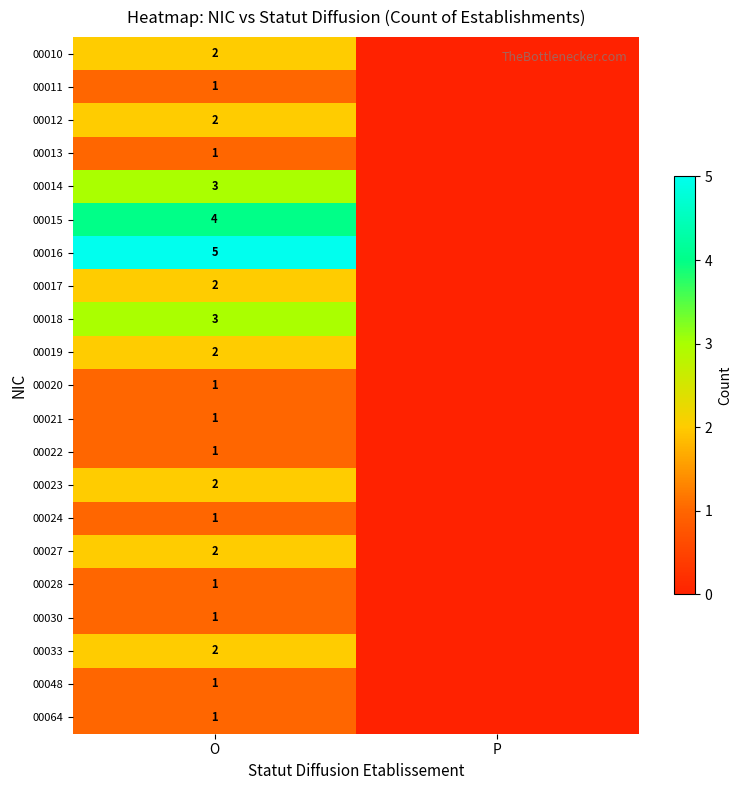

Between O and P, which is larger?

O